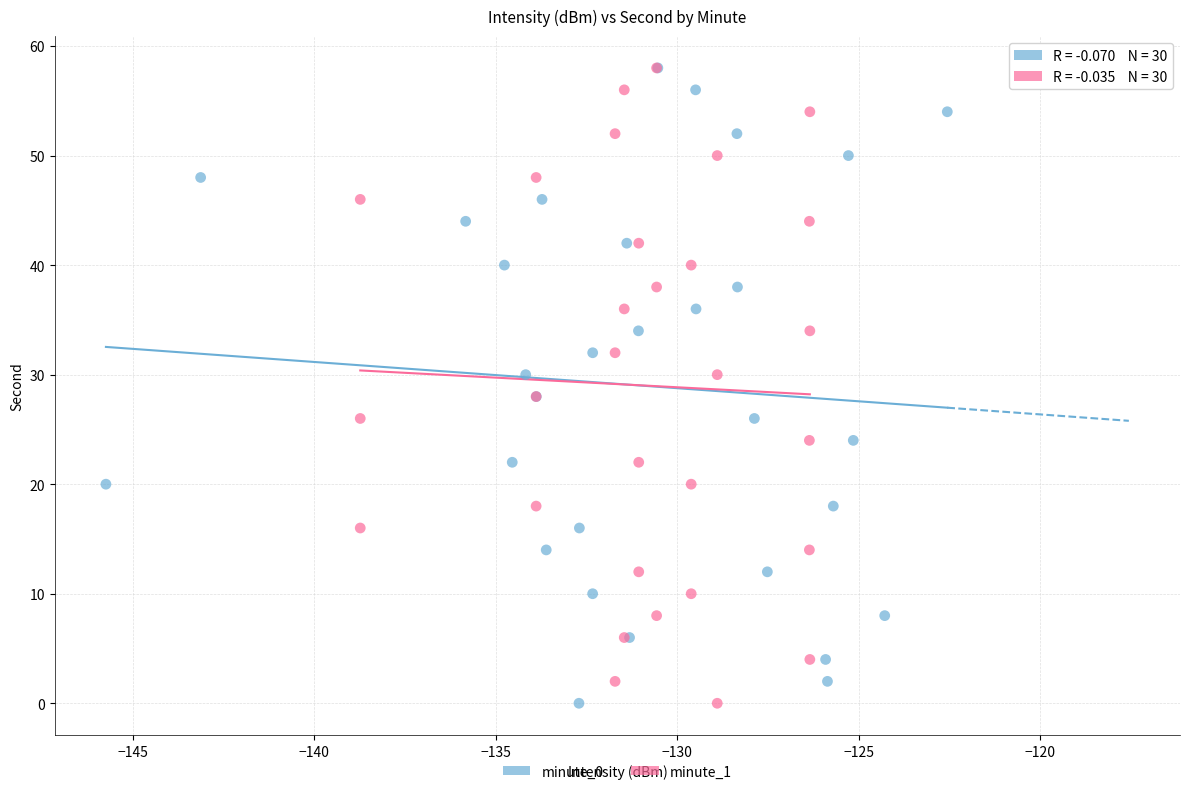

What are all the series names shown in the legend?

minute_0, minute_1